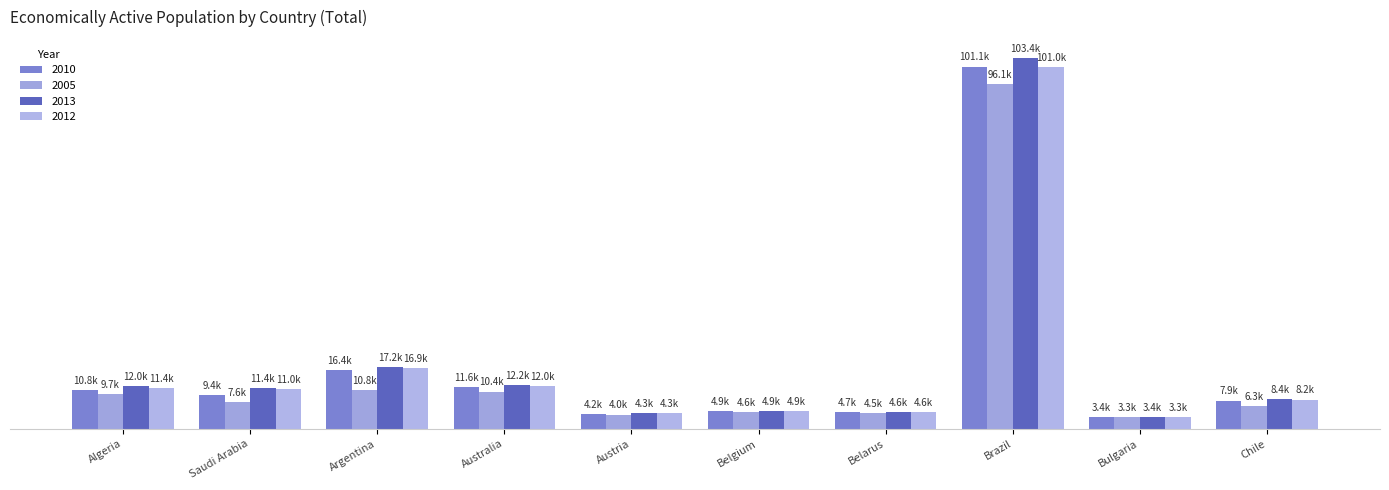

True or false: 2010 has a value of 4894.6 at Belgium.

True